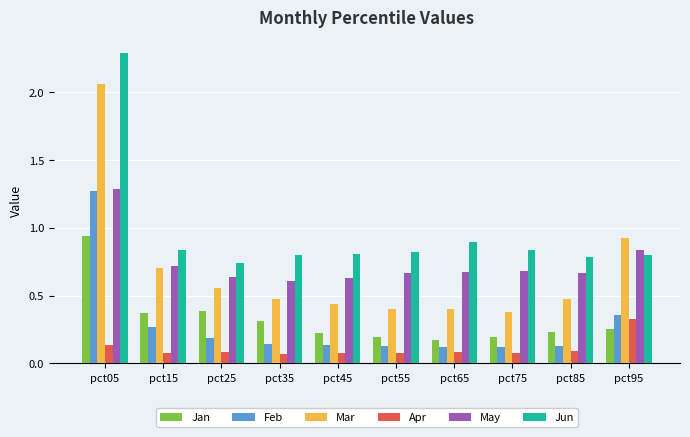

What is the average value of the Jun series?

1.0